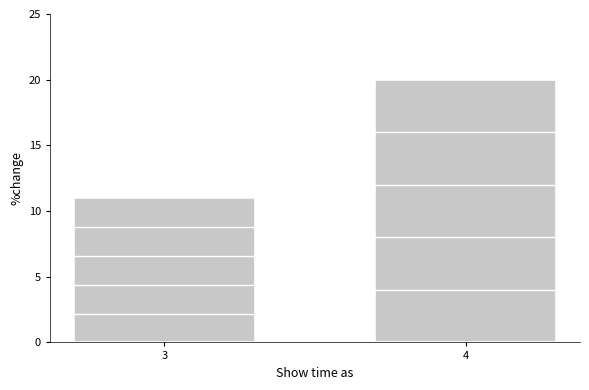

Reading right to left, list all the values displayed in this chart.

20	11